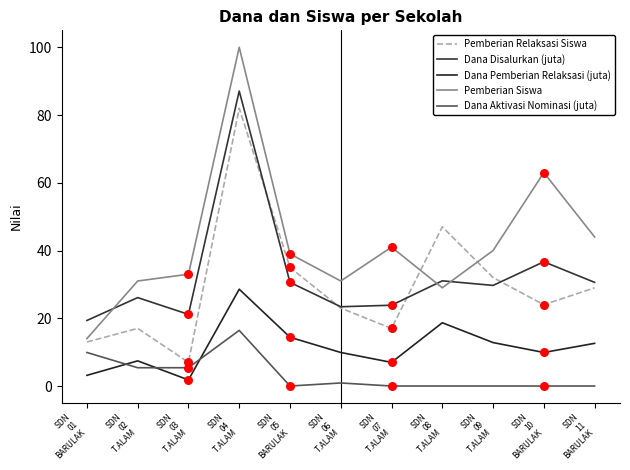

Which series has the largest total across all categories?

Pemberian Siswa